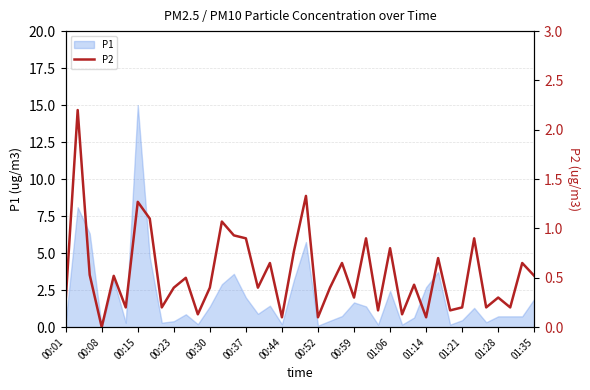

What is the maximum value for P1?

15.0